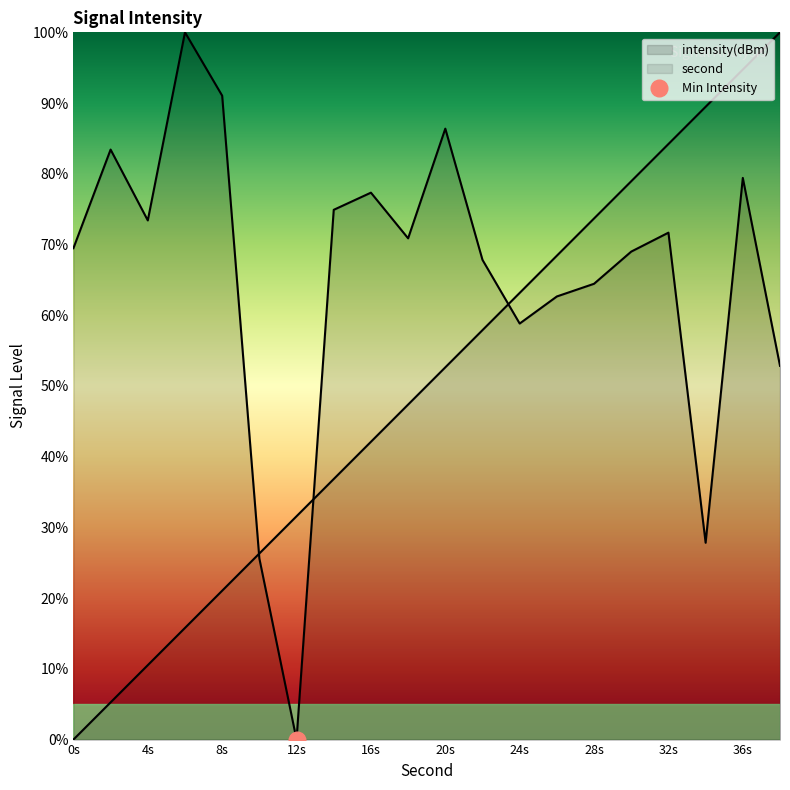

What is the spread (max minus min) of values at 22?

9.9